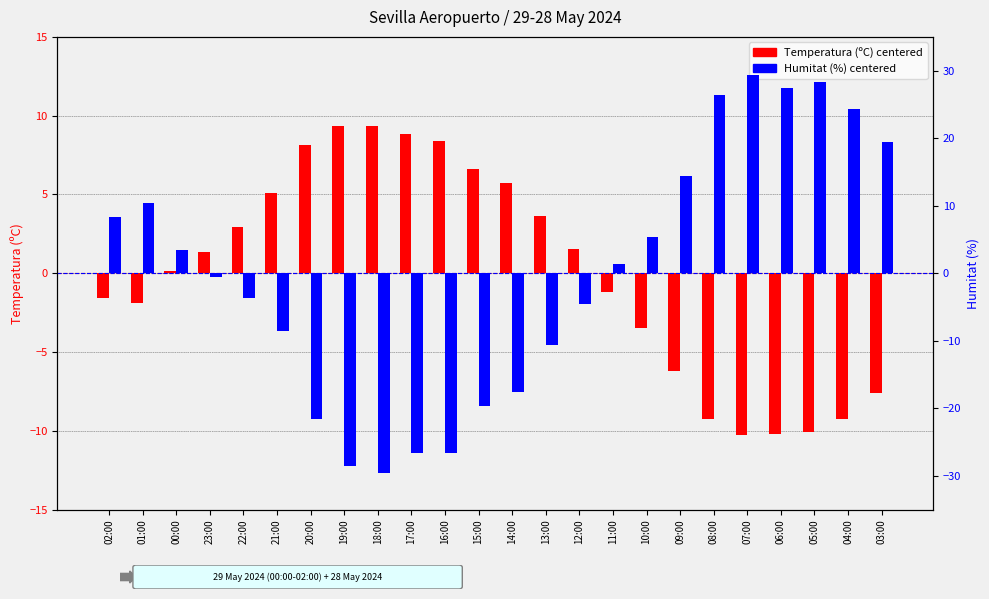

What is the maximum value for Humitat (%)?

29.4